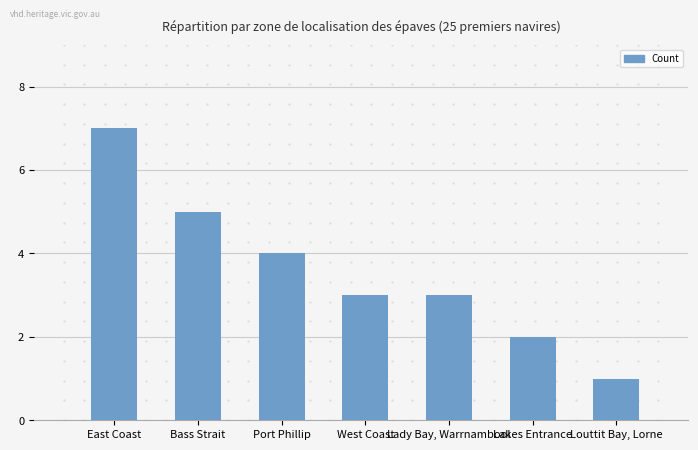

What is the sum of all values?

25